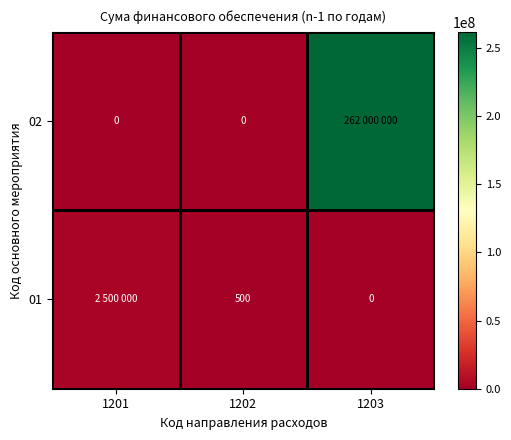

What is the sum of the 01 values at 1202 and 1203?

500